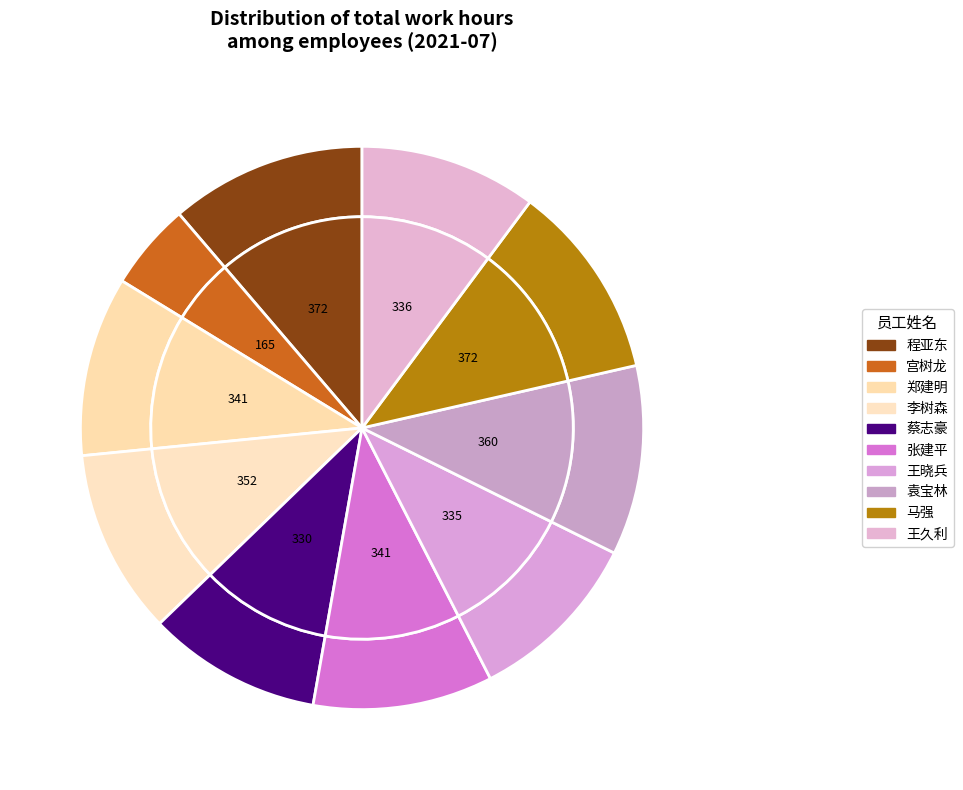

To the nearest percent, what is the difference between the 王久利 and 宫树龙 slice percentages?

5%